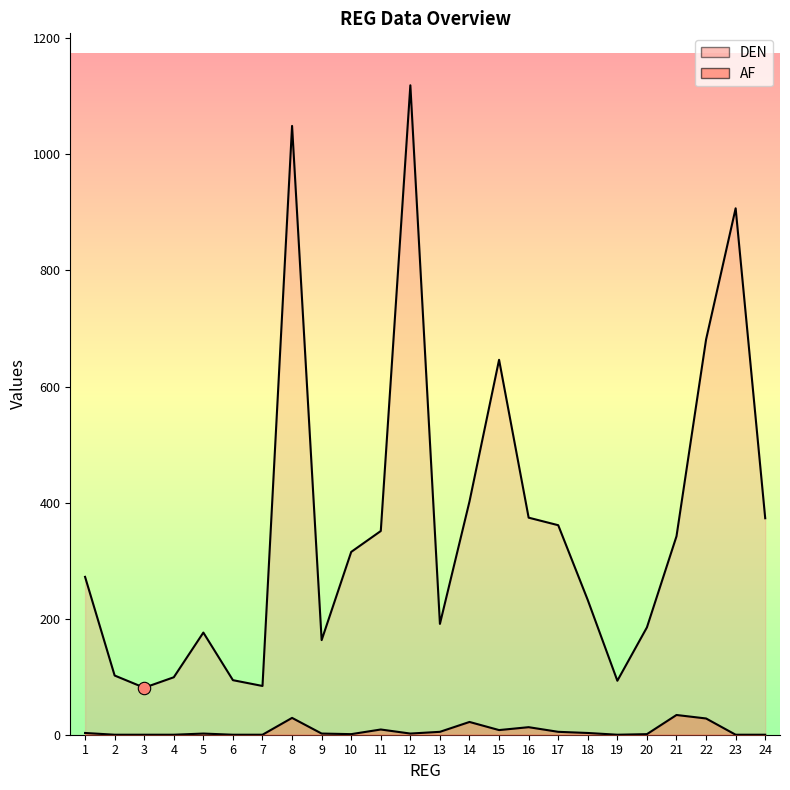

What is the total value across all series at 3?

81